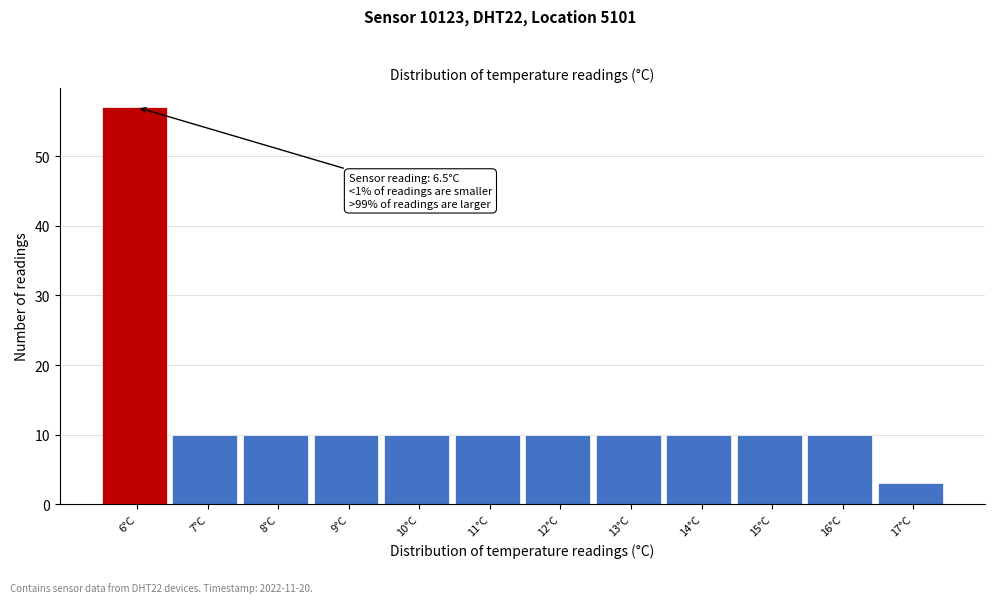

Reading right to left, list all the values displayed in this chart.

3	10	10	10	10	10	10	10	10	10	10	57